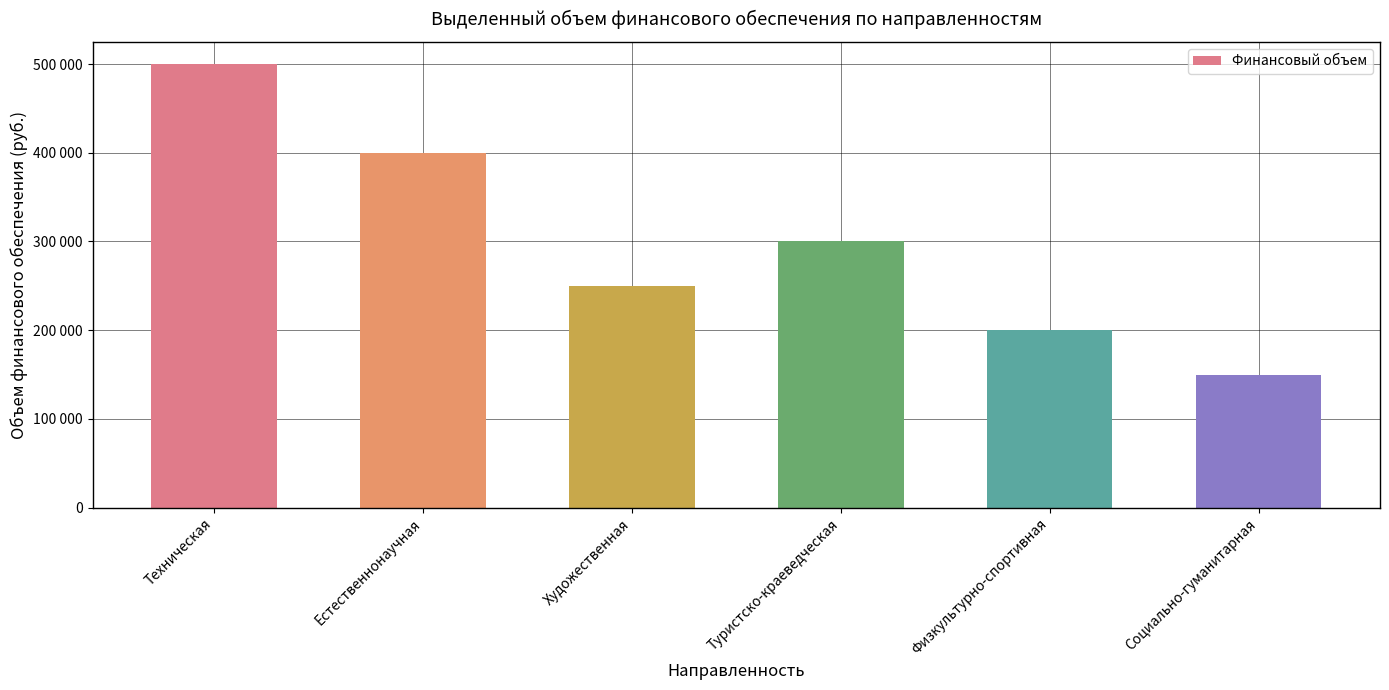

Which label corresponds to the smallest value in the chart?

Социально-гуманитарная